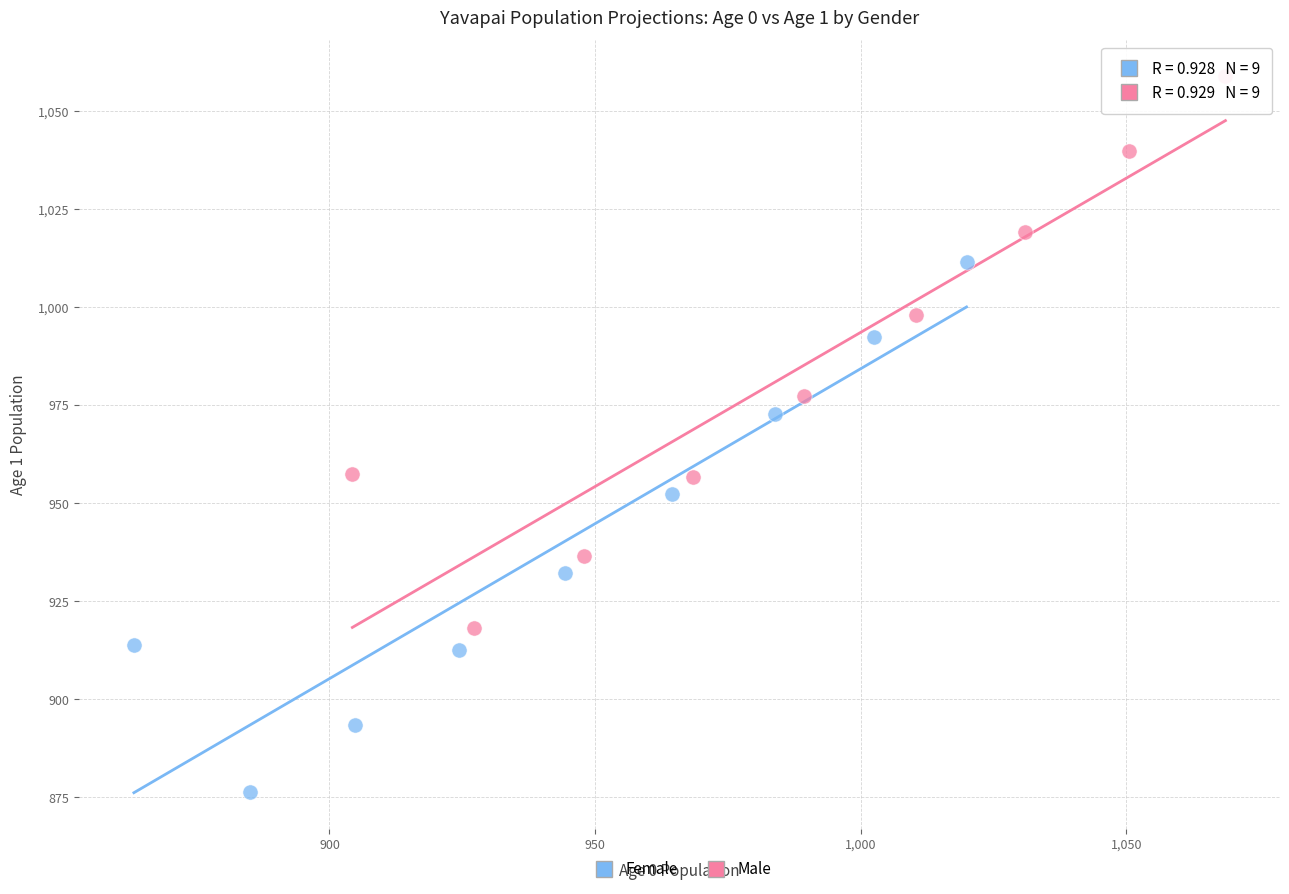

Which series has the largest Y range (max minus min)?

Male